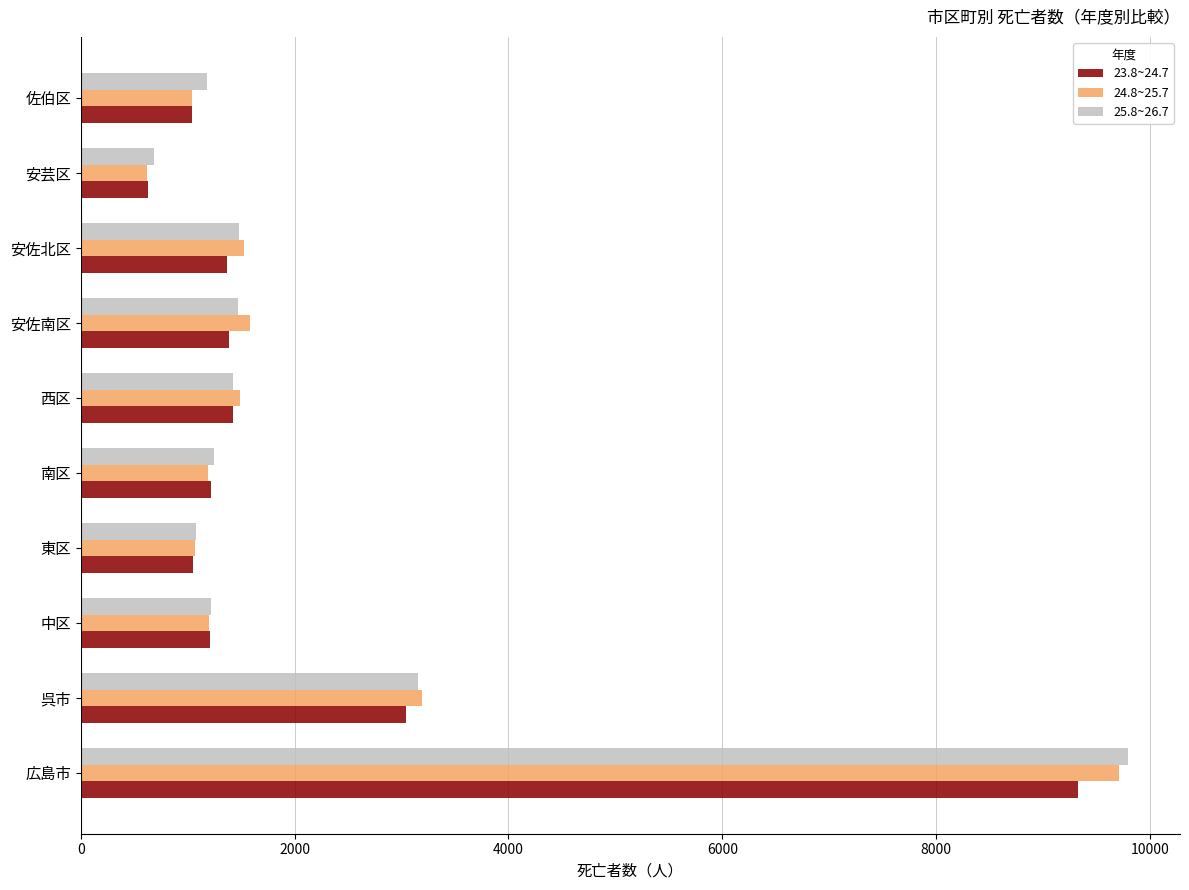

What is the maximum value for 25.8~26.7?

9791